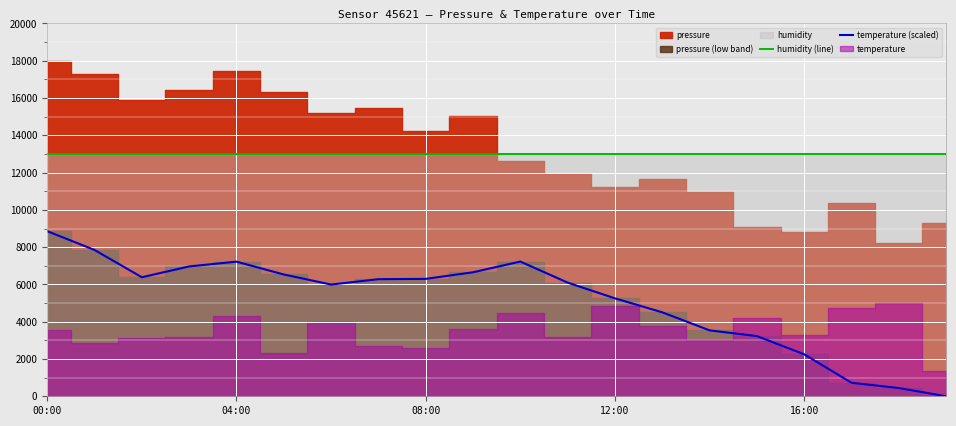

The value of humidity (line) at 00:00 is 13000.0. True or false?

True